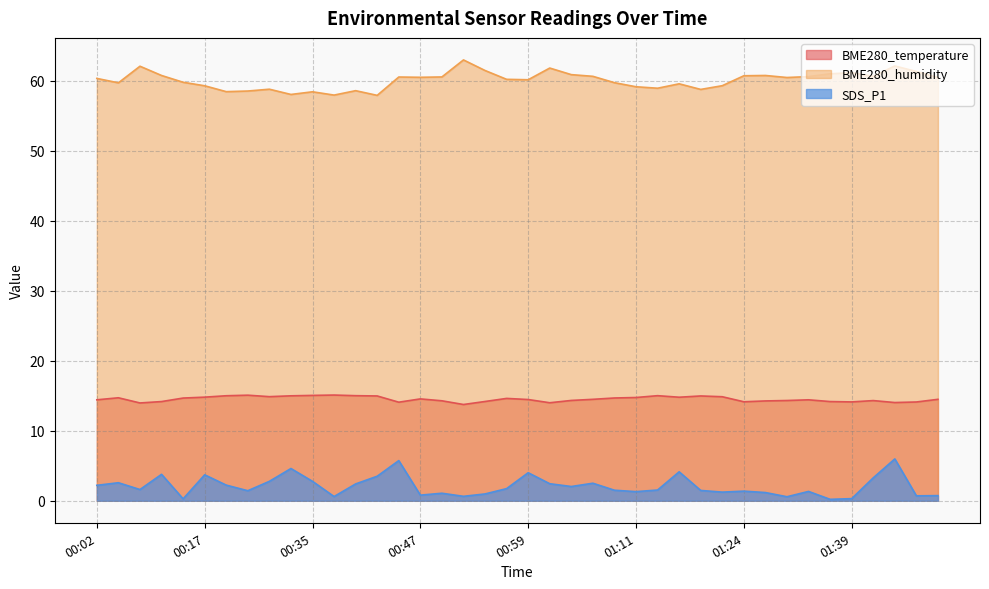

At 00:35, list the series in order from largest to smallest.

BME280_humidity, BME280_temperature, SDS_P1